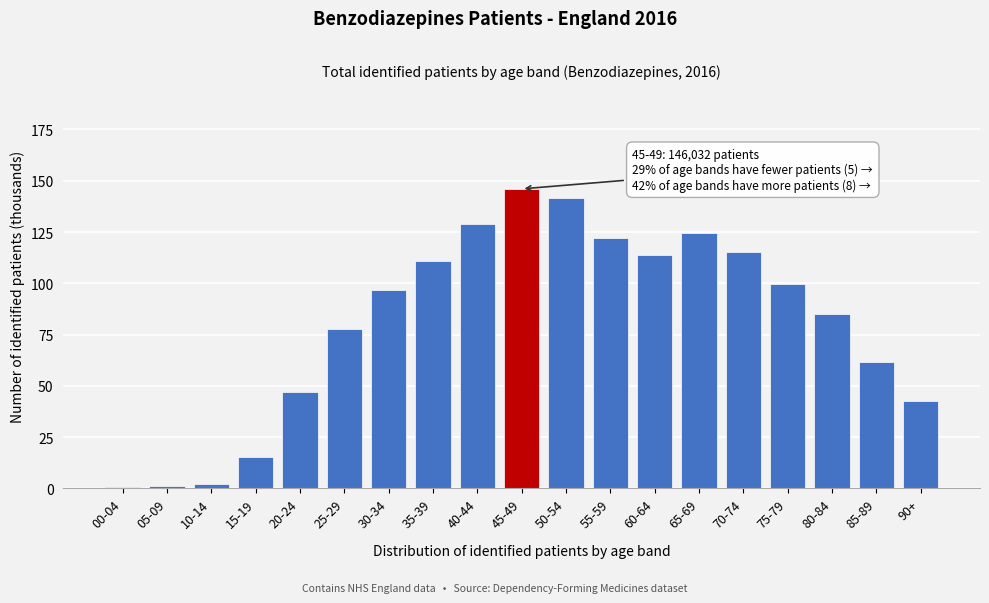

True or false: the data shows 38.2 at 25-29.

False